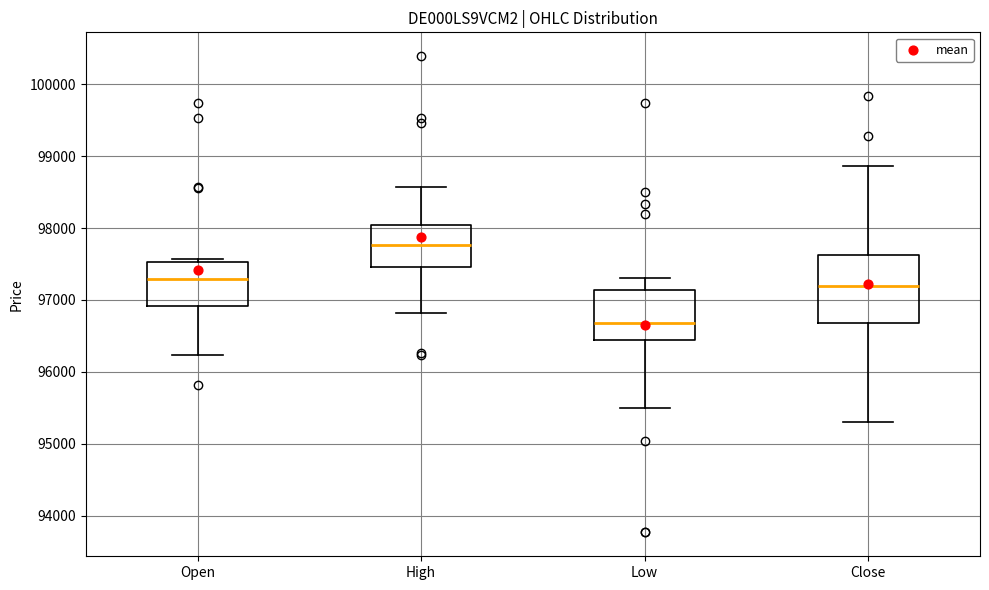

Reading left to right, read every box against the y-axis: the position of its median line, the range the box covers, and the ends of its whiskers. The values are not printed on the chart, so give them approximately, as read against the axis.

Open: median 97300, box 96900 to 97500, whiskers 96200 to 97600
High: median 97800, box 97500 to 98000, whiskers 96800 to 98600
Low: median 96700, box 96400 to 97100, whiskers 95500 to 97300
Close: median 97200, box 96700 to 97600, whiskers 95300 to 98900